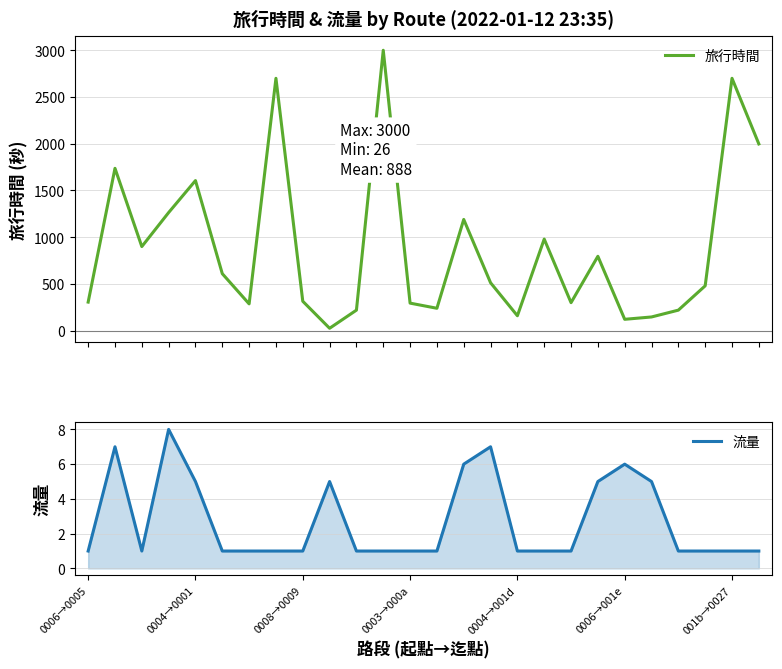

Is it true that 流量 equals 1 at 0003→000a?

True